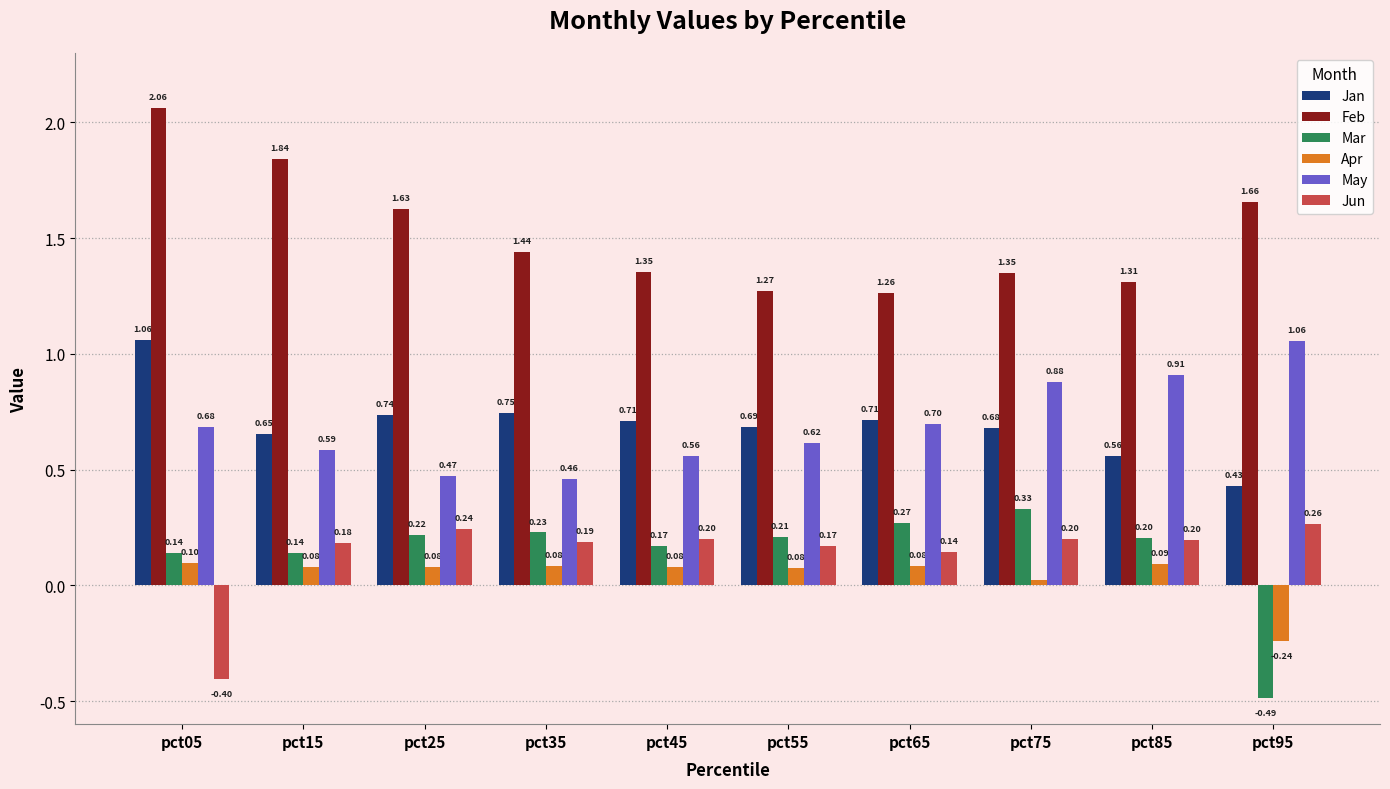

Rank the series at pct15 from highest to lowest value.

Feb, Jan, May, Jun, Mar, Apr